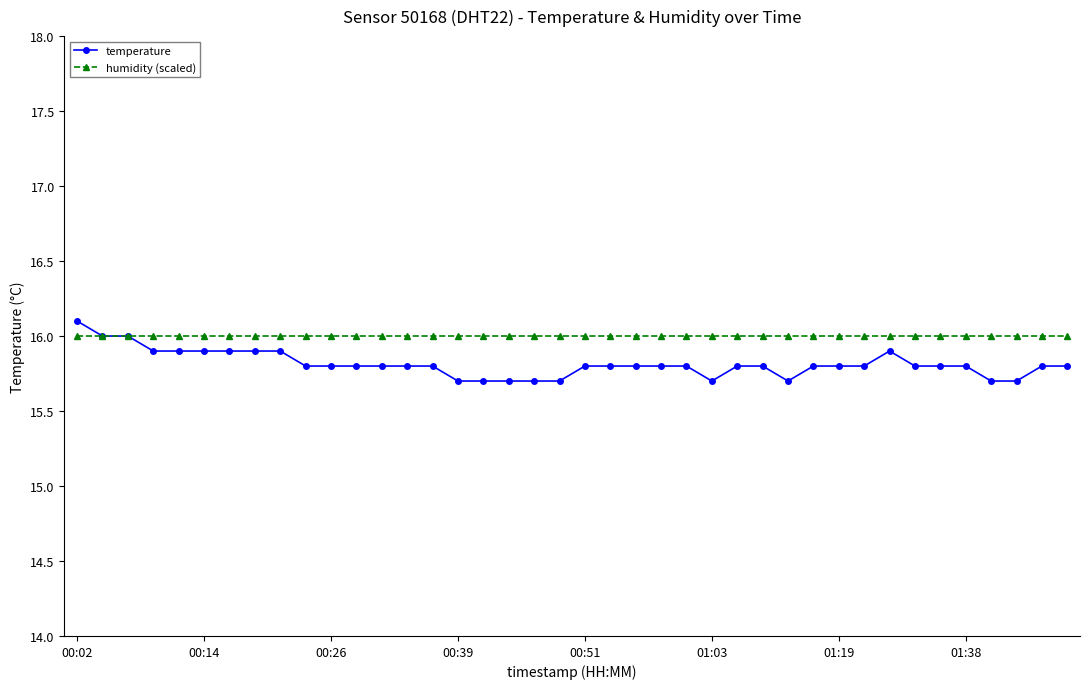

What is the value of the temperature point at the 6th from the left?

15.9